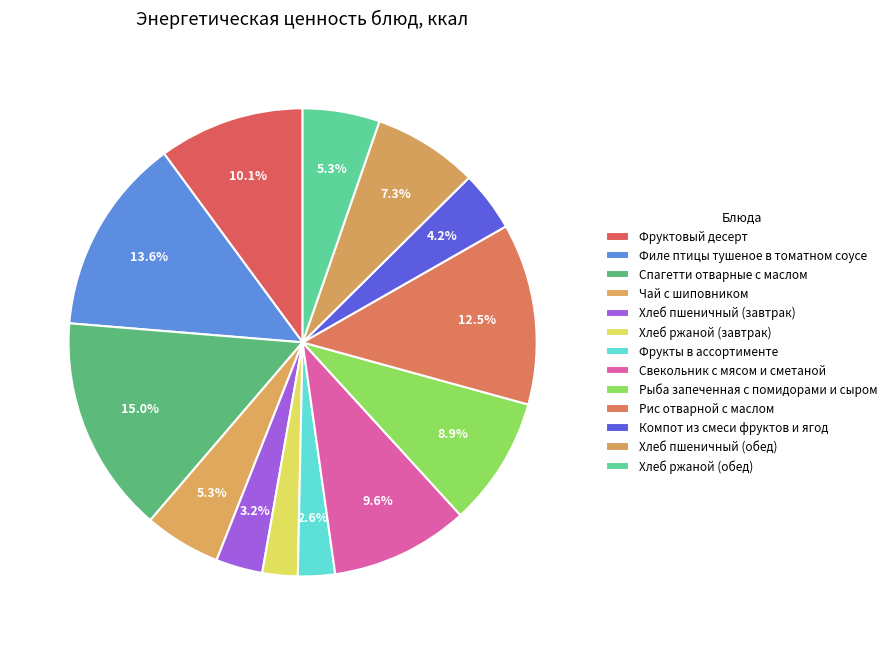

How many slices are in this pie chart?

13